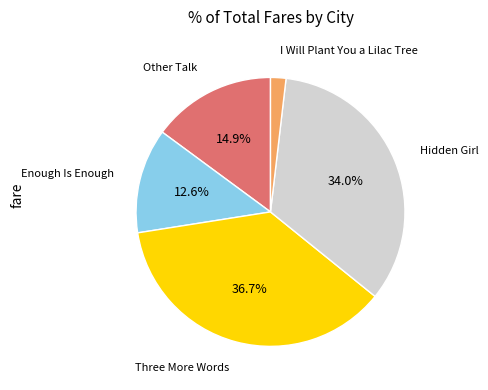

Rank the categories by value from lowest to highest.

I Will Plant You a Lilac Tree, Enough Is Enough, Other Talk, Hidden Girl, Three More Words